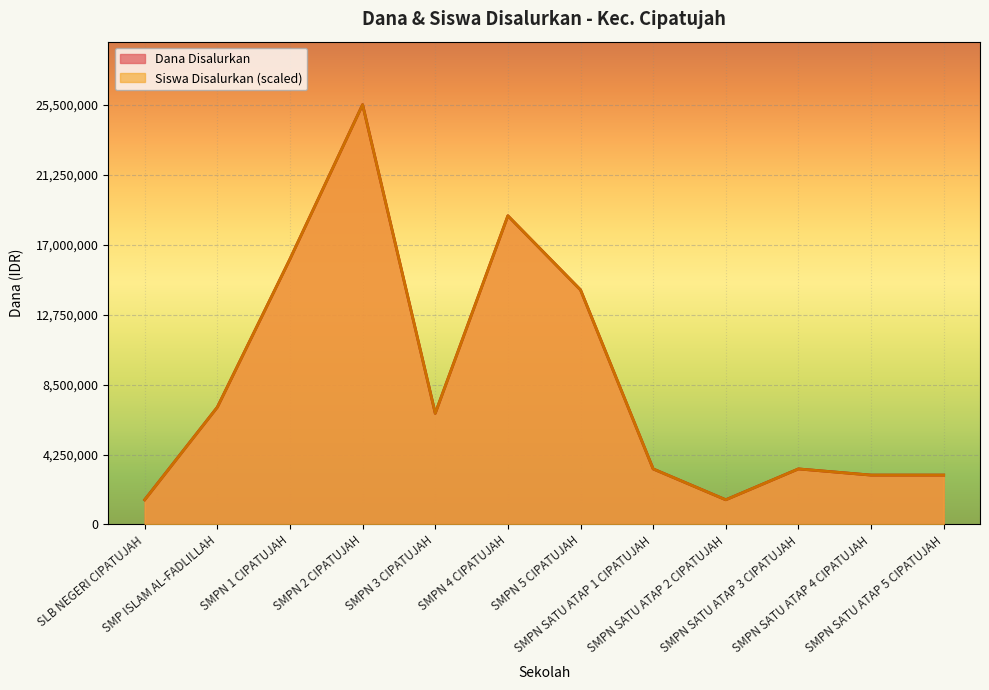

True or false: Siswa Disalurkan and Dana Disalurkan cross at least once.

False